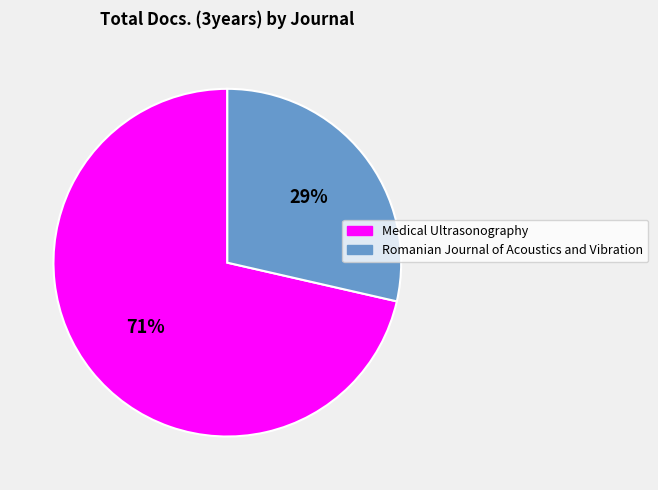

Is it true that Medical Ultrasonography is 86% of the pie?

False